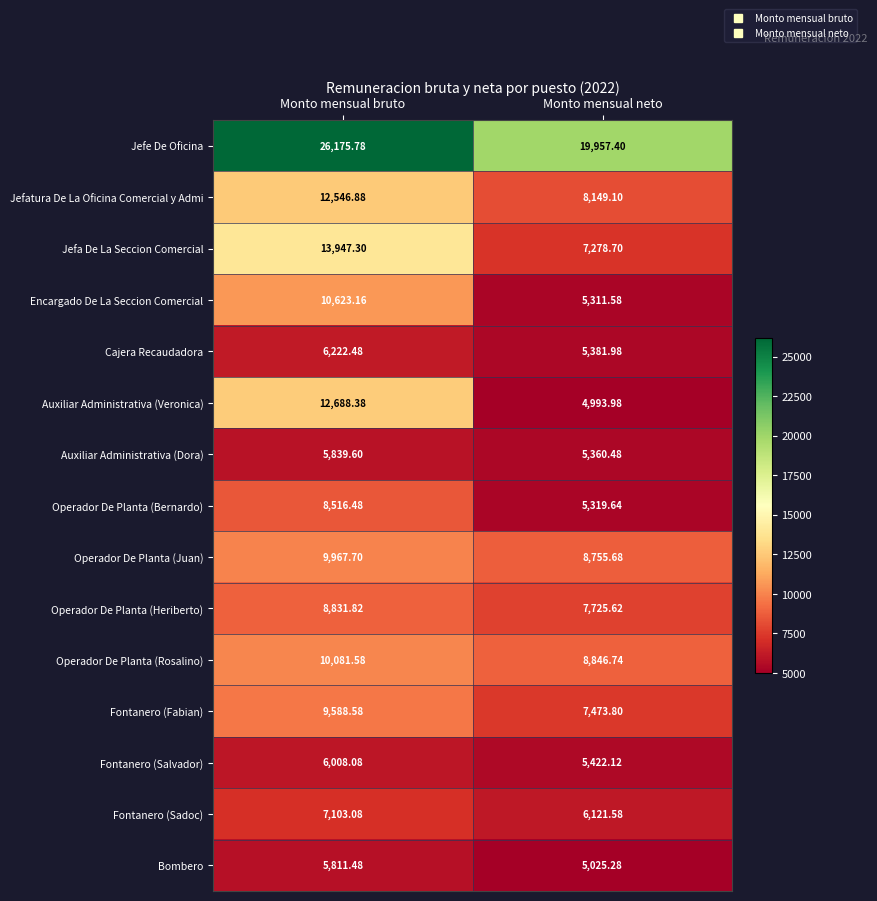

Rank the series at Monto mensual neto from lowest to highest value.

Auxiliar Administrativa (Veronica), Bombero, Encargado De La Seccion Comercial, Operador De Planta (Bernardo), Auxiliar Administrativa (Dora), Cajera Recaudadora, Fontanero (Salvador), Fontanero (Sadoc), Jefa De La Seccion Comercial, Fontanero (Fabian), Operador De Planta (Heriberto), Jefatura De La Oficina Comercial y Admi, Operador De Planta (Juan), Operador De Planta (Rosalino), Jefe De Oficina